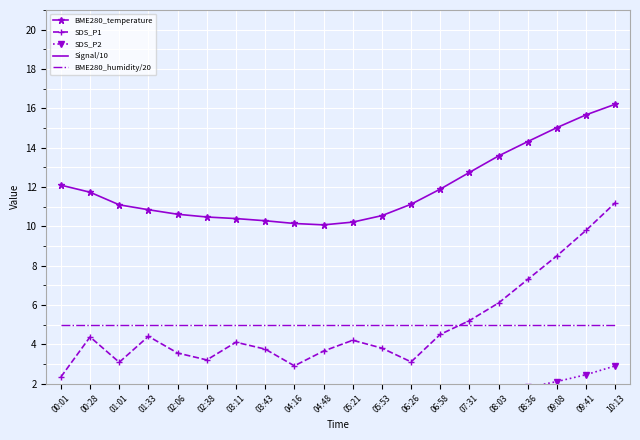

What is the label of the 18th point from the left?

09:08